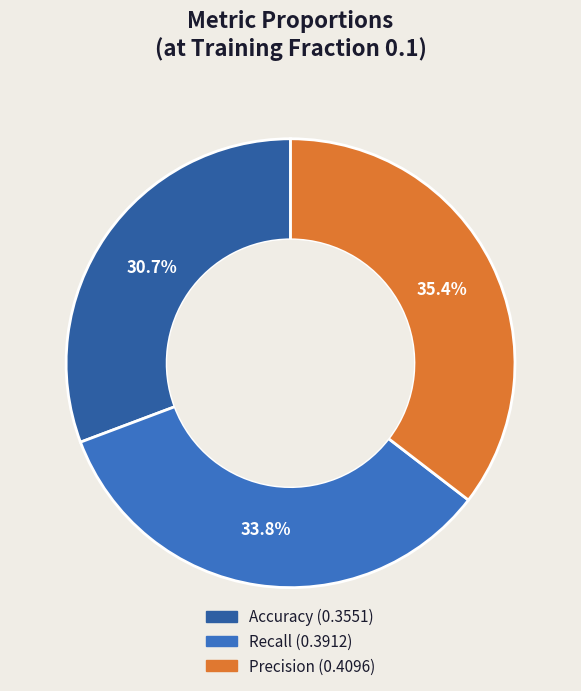

The Accuracy slice represents 19% of the pie. True or false?

False